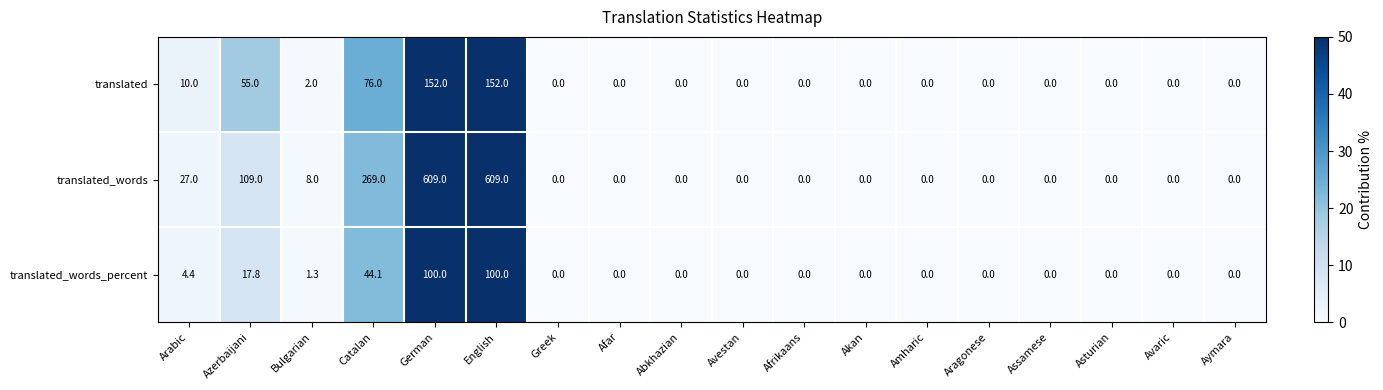

Which series changed the most between Bulgarian and Afar?

translated_words